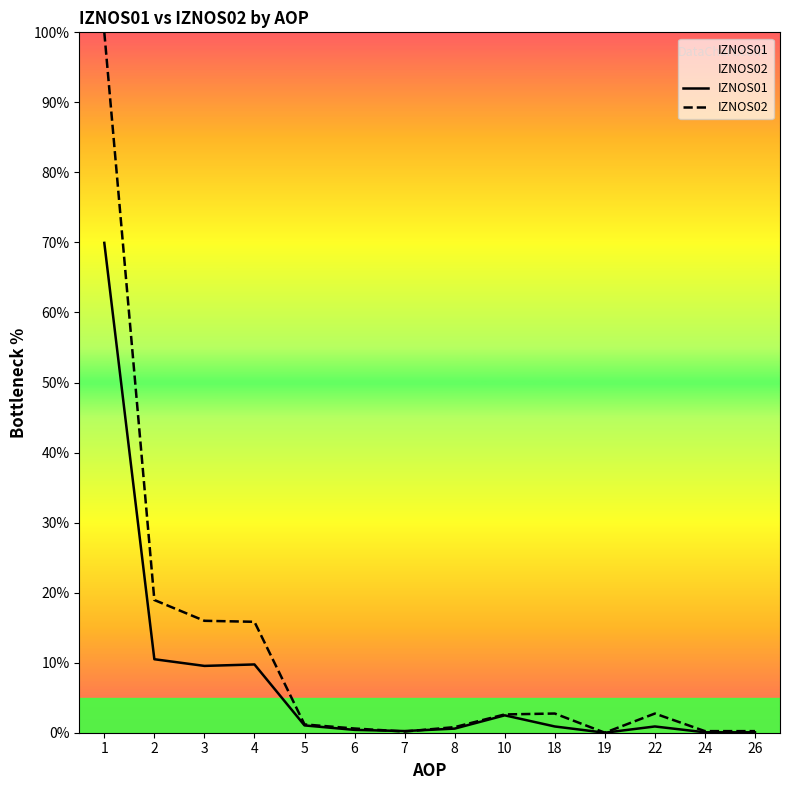

Does the chart display data point markers on the line(s)?

No